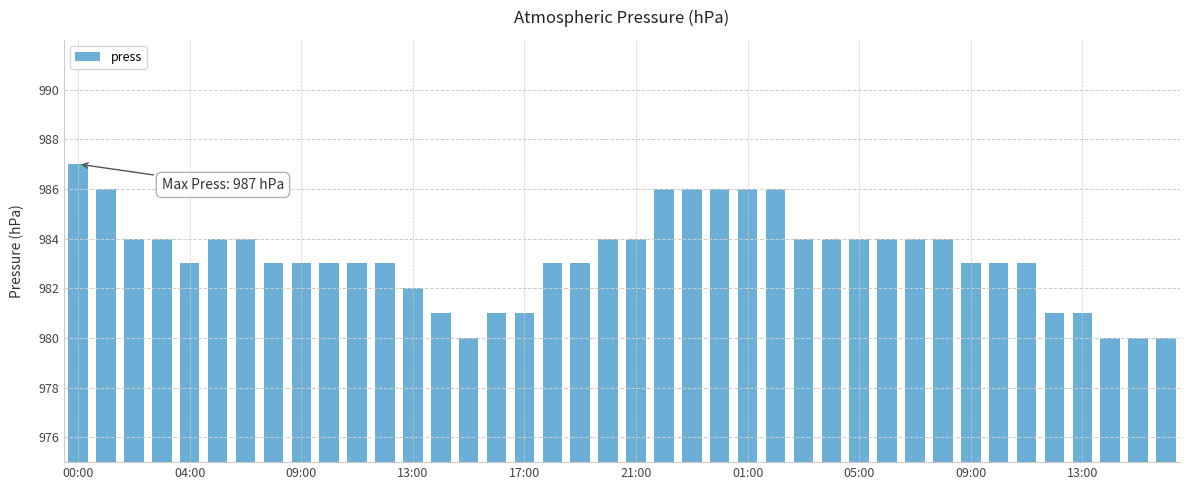

What is the minimum value shown in the chart?

980